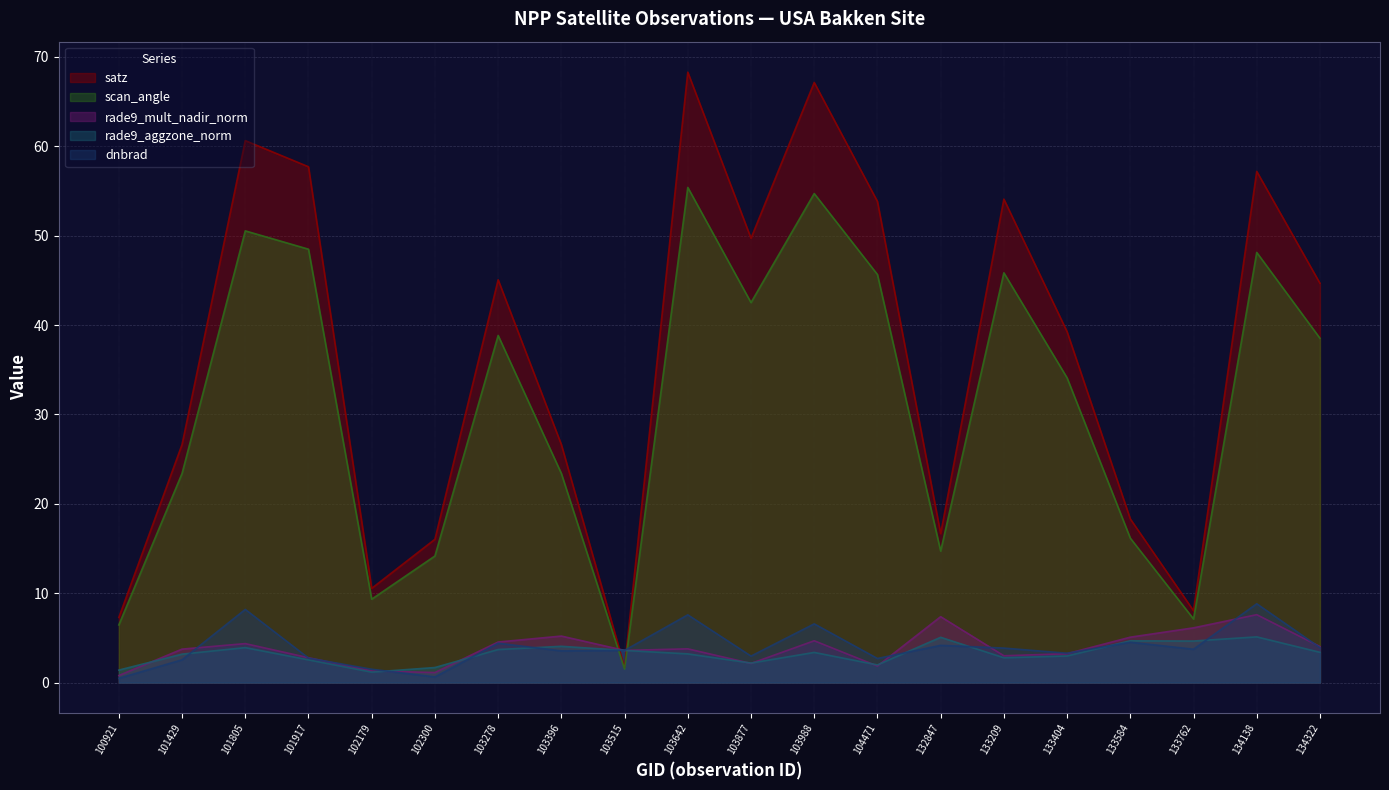

How many lines are shown in the chart?

5